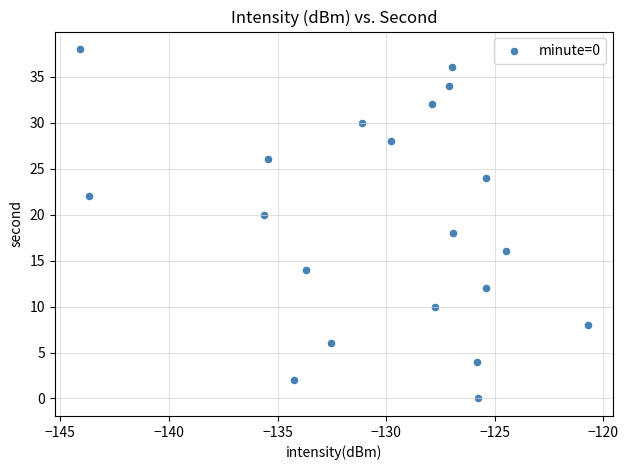

What is the range of Y values (max minus min)?

38